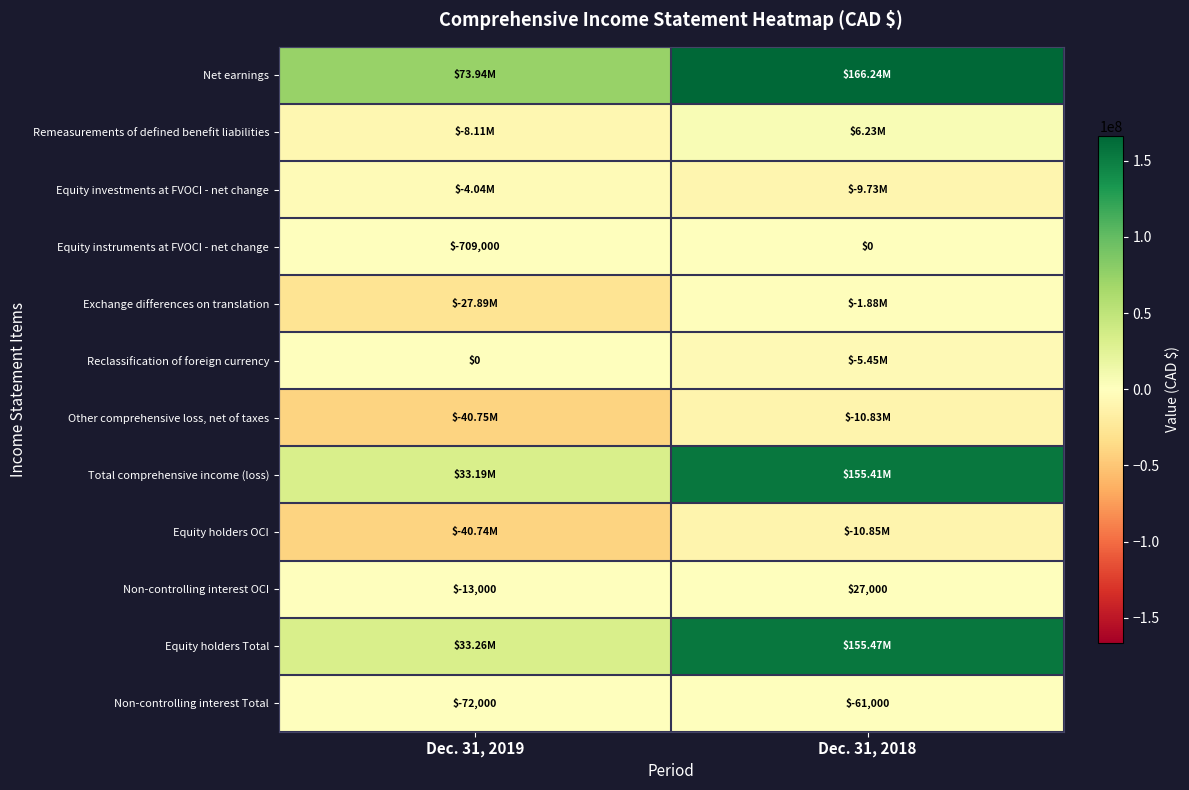

Which series changed the most between Dec. 31, 2019 and Dec. 31, 2018?

Total comprehensive income (loss)